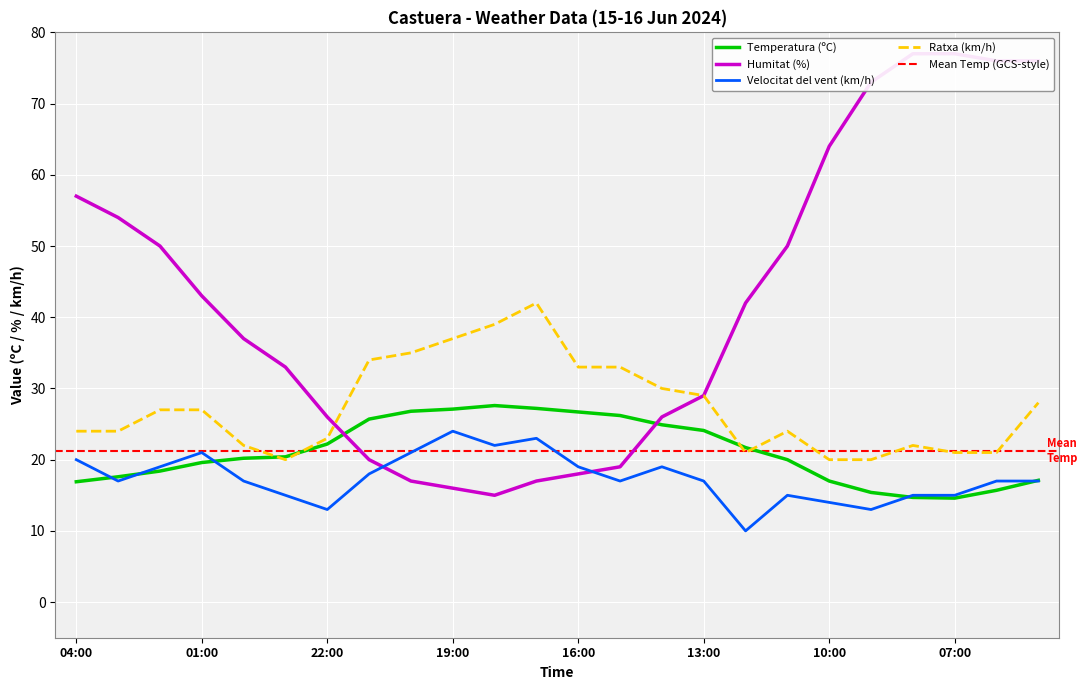

True or false: Velocitat del vent (km/h) and Ratxa (km/h) intersect in this chart.

False